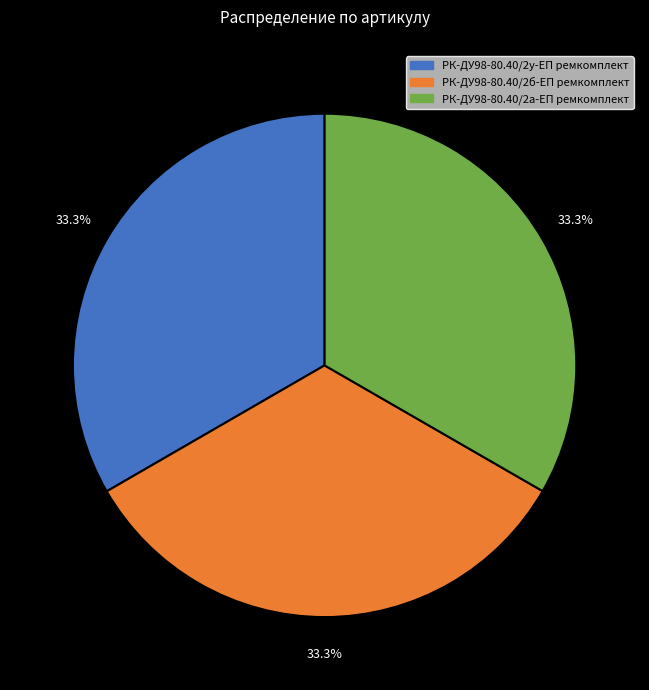

What is the ratio of the value at РК-ДУ98-80.40/2а-ЕП ремкомплект to the value at РК-ДУ98-80.40/2б-ЕП ремкомплект?

1.0